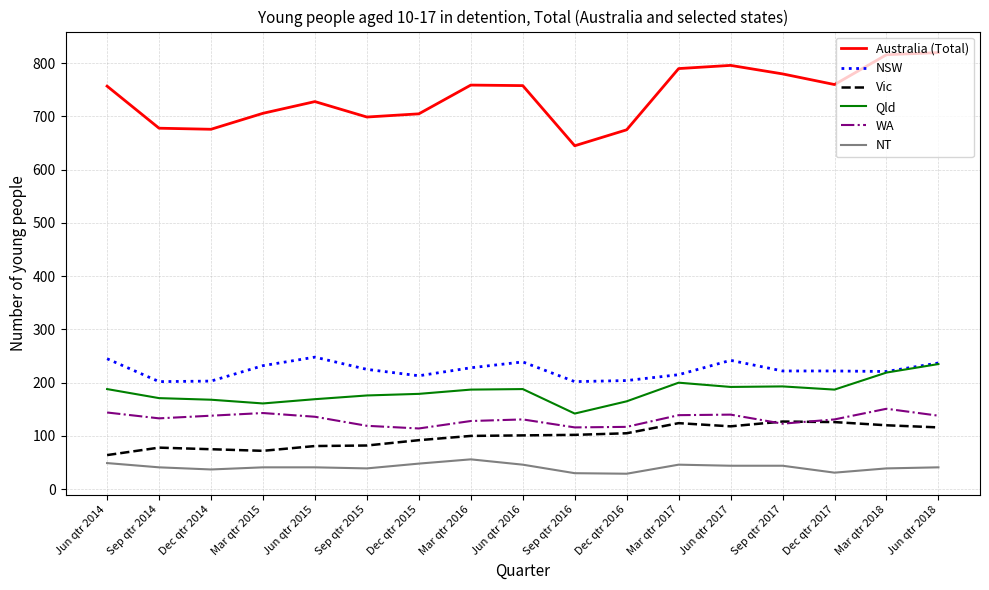

What is the average value of the NSW series?

224